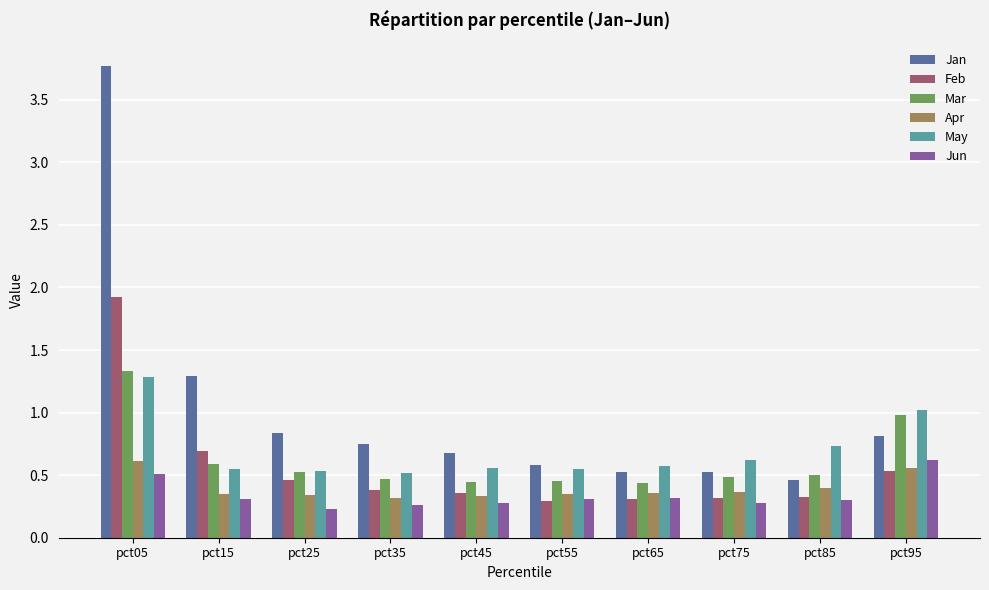

What is the sum of all Apr values?

4.0